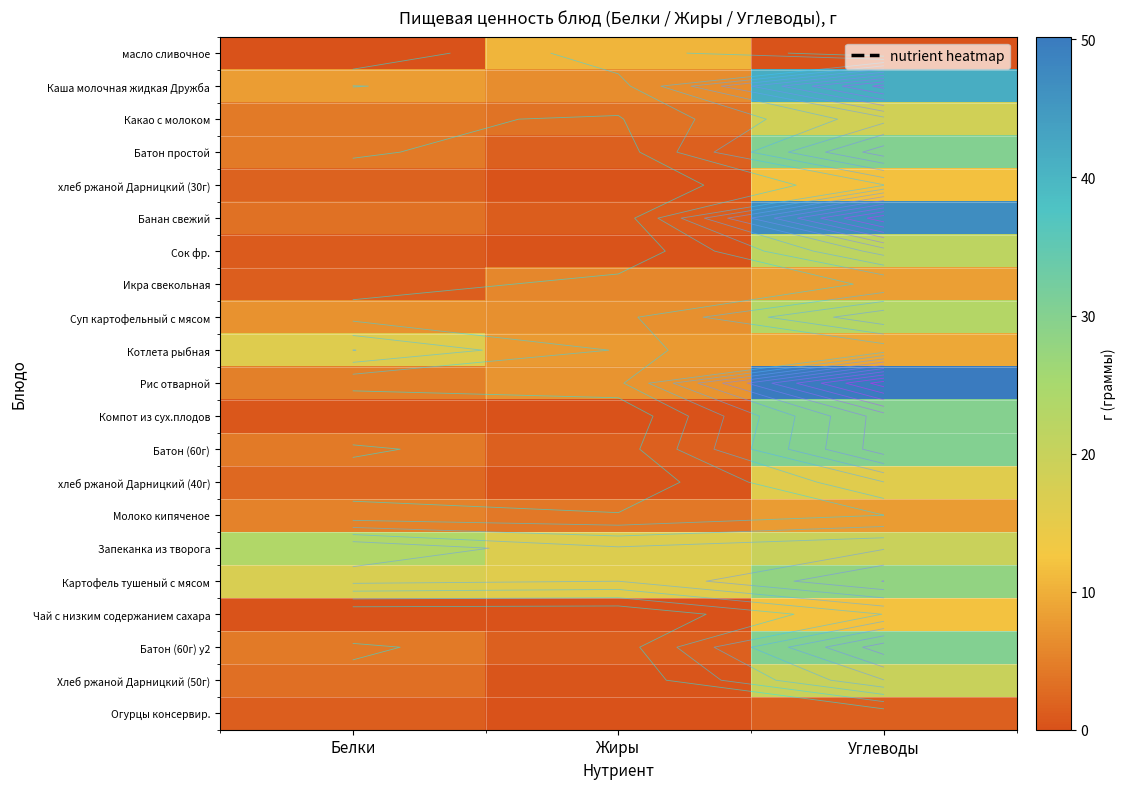

Is it true that Рис отварной equals 7.1 at Жиры?

True